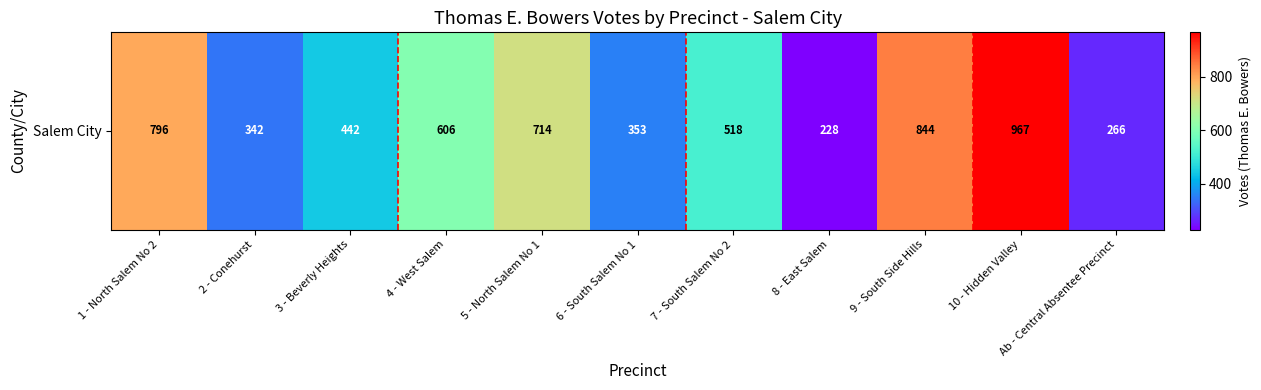

What is the greatest value displayed?

967